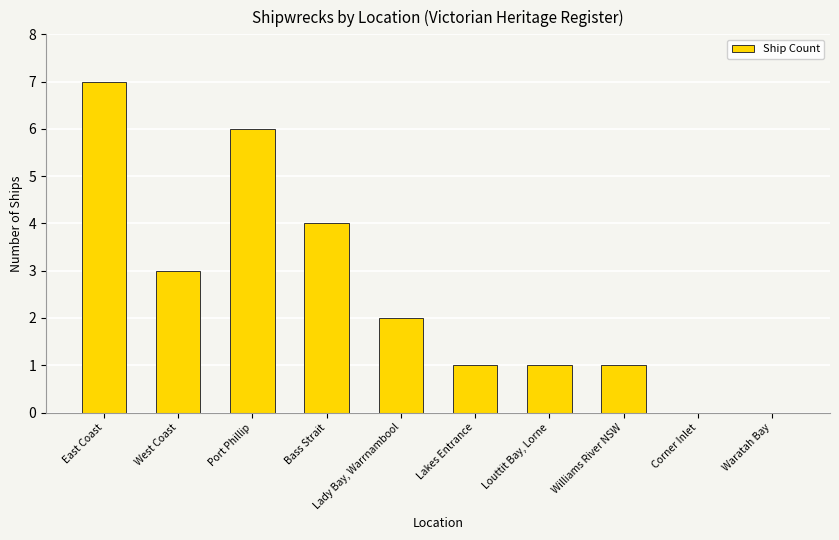

The chart shows a value of 0 at Louttit Bay, Lorne. True or false?

False